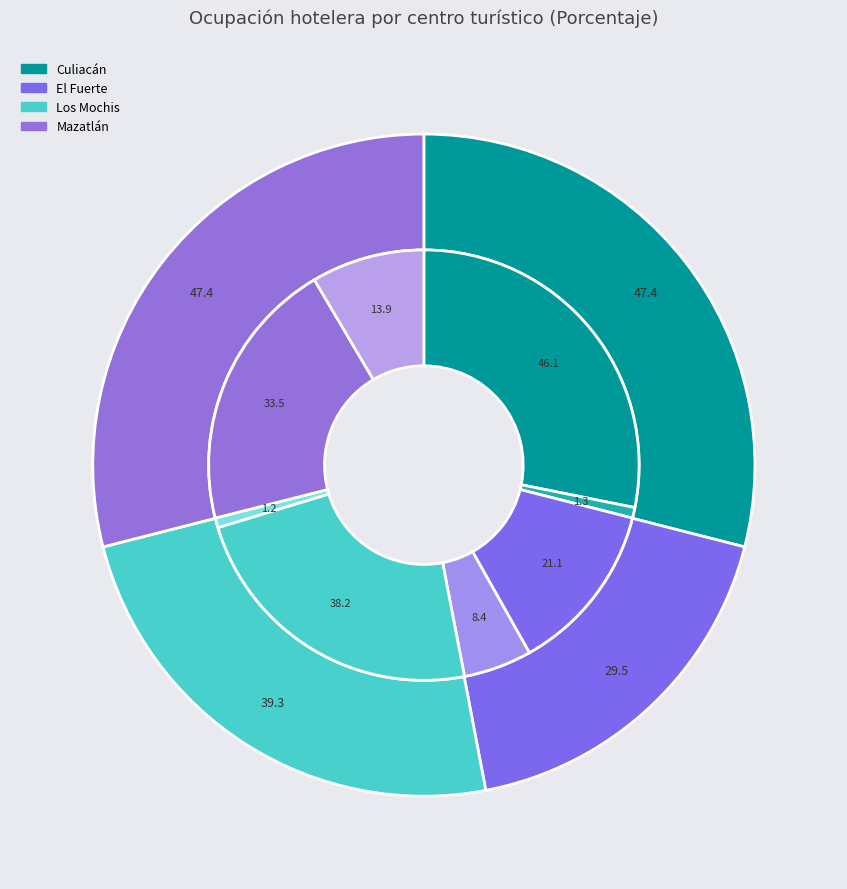

Is the sum of Culiacán and Mazatlán greater than half?

Yes